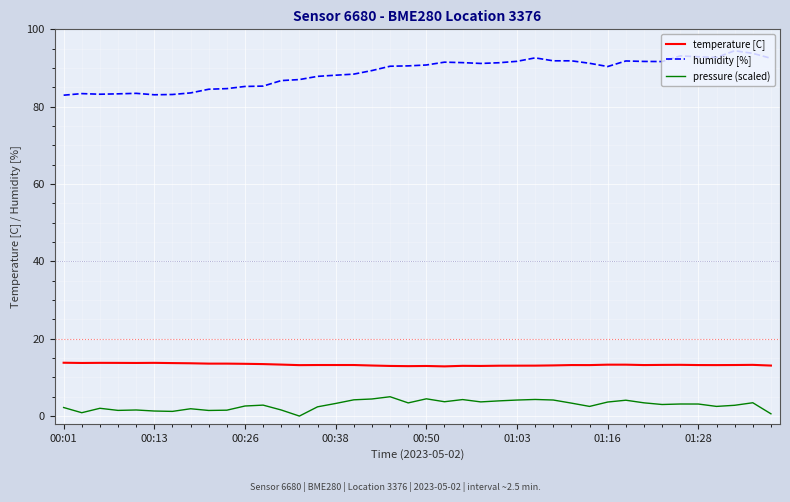

True or false: humidity [%] and pressure (scaled) cross at least once.

False